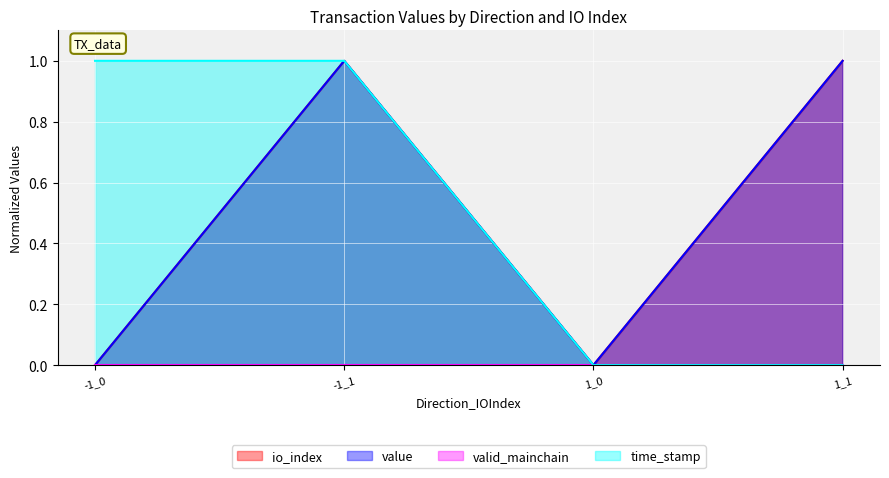

What is the sum of the time_stamp values at 1_0 and -1_1?

1